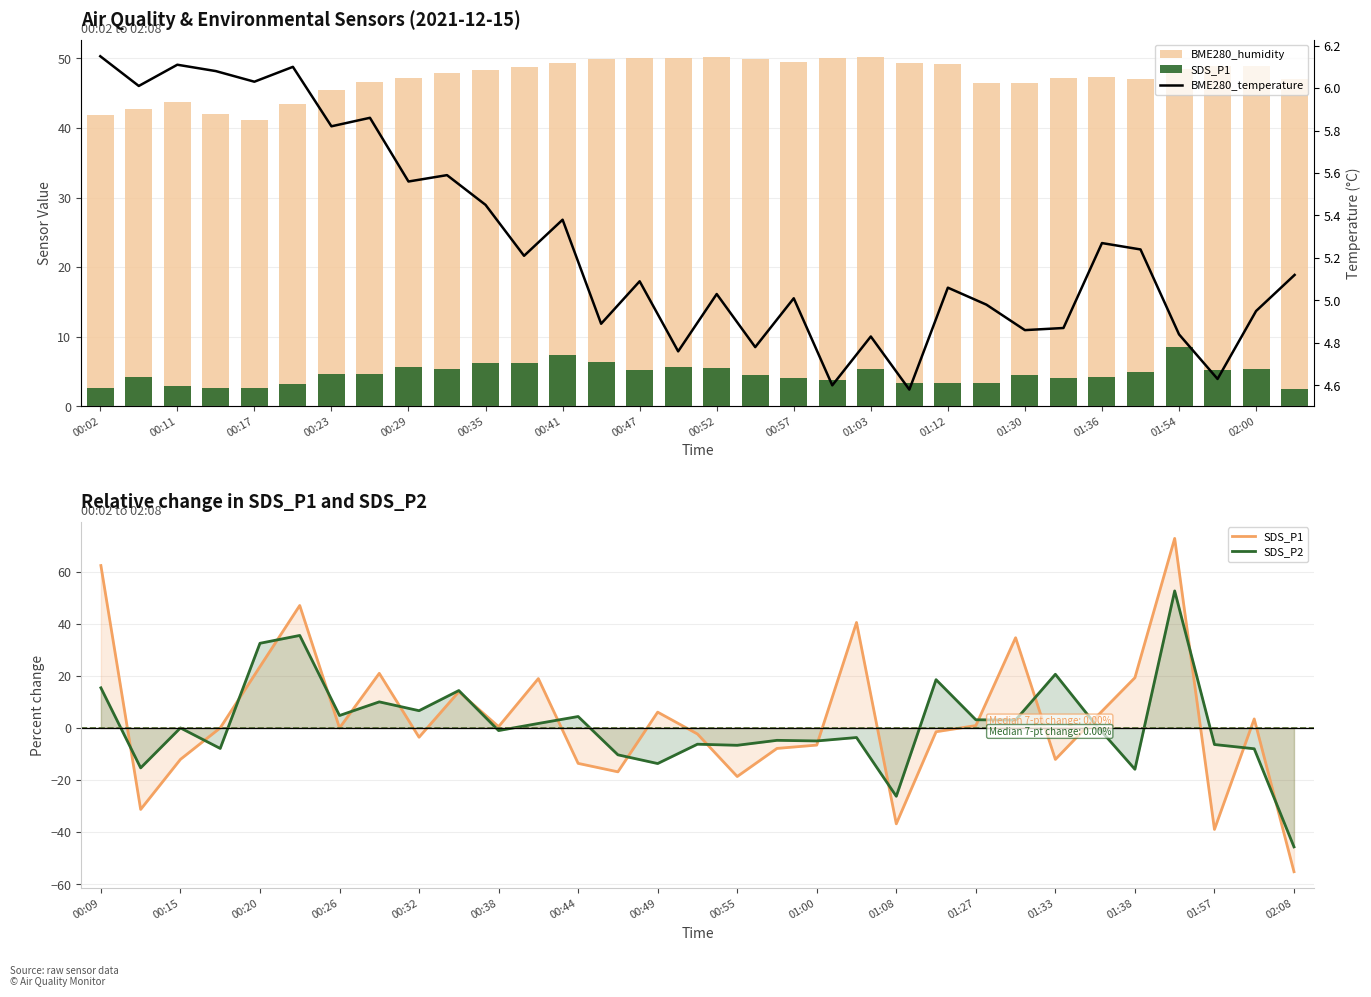

What is the average value of the BME280_humidity series?

47.3